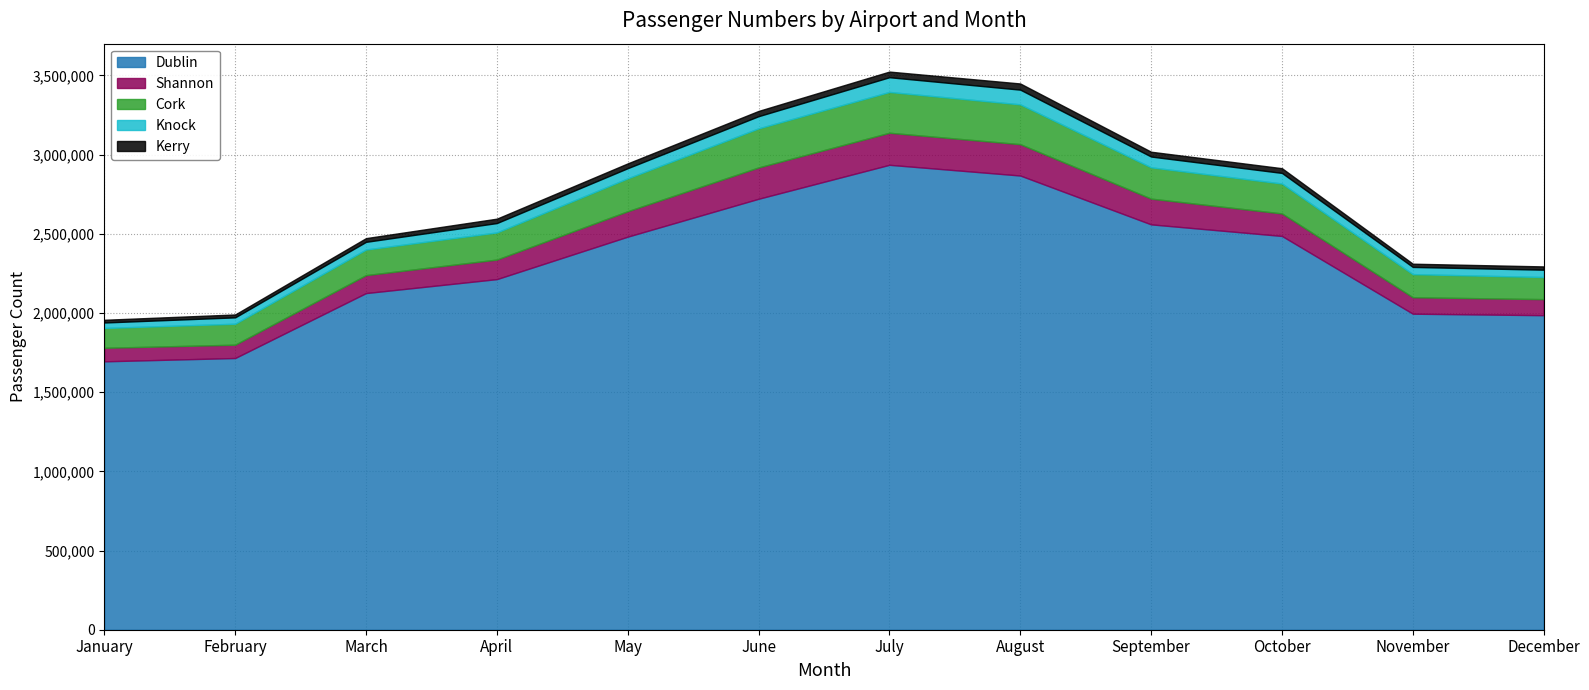

The value of Dublin at July is 2935086. True or false?

True